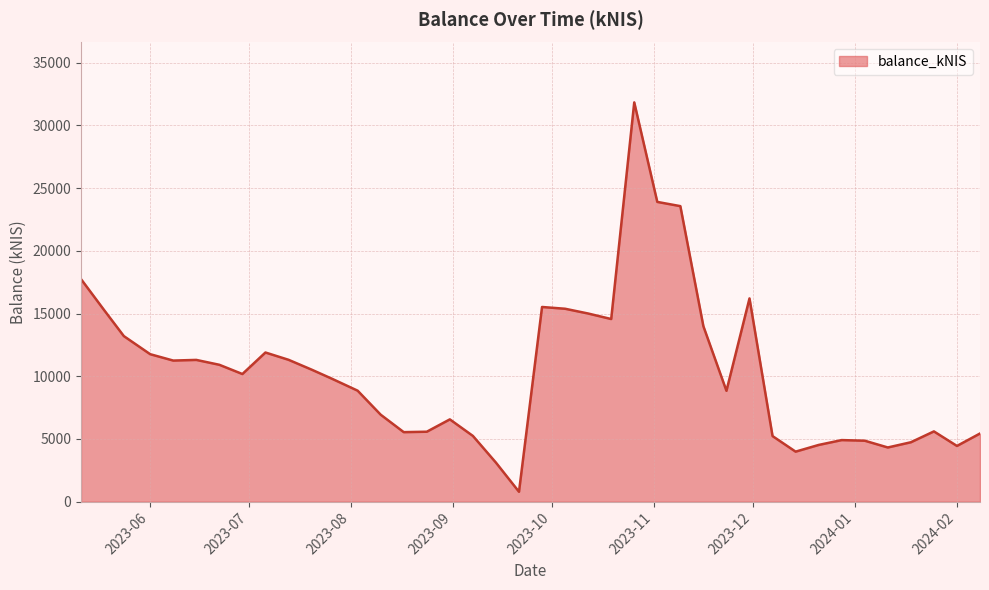

What is the smallest value displayed?

789.0